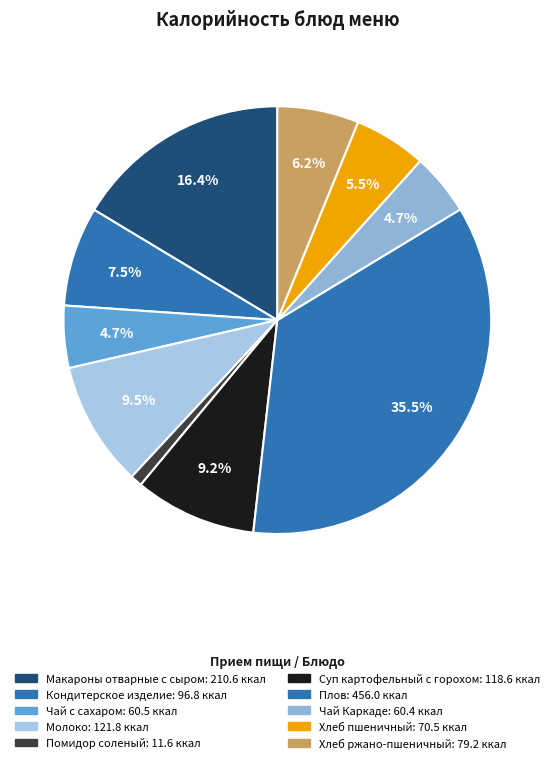

How many slices are in this pie chart?

10